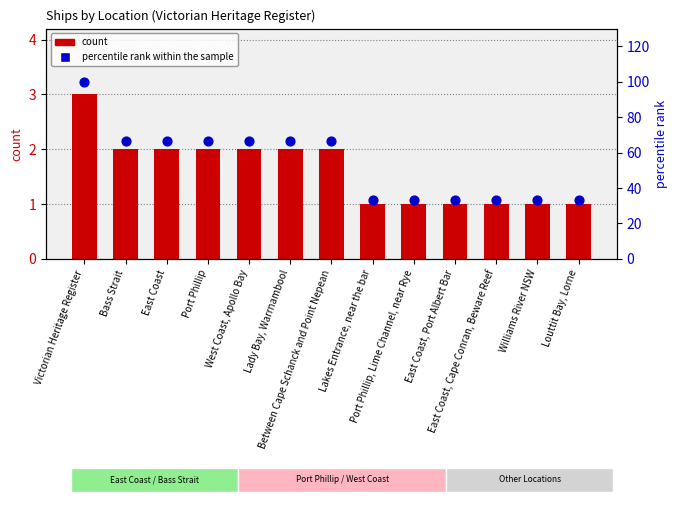

Which series has the largest total across all categories?

percentile rank within the sample